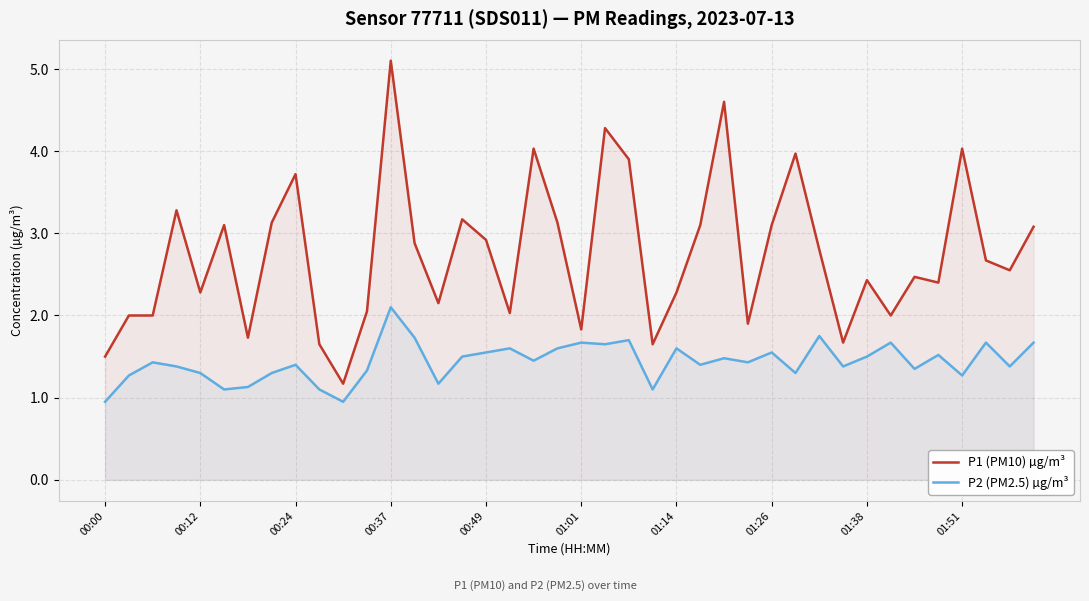

Which series has the largest total across all categories?

P1 (PM10) µg/m³